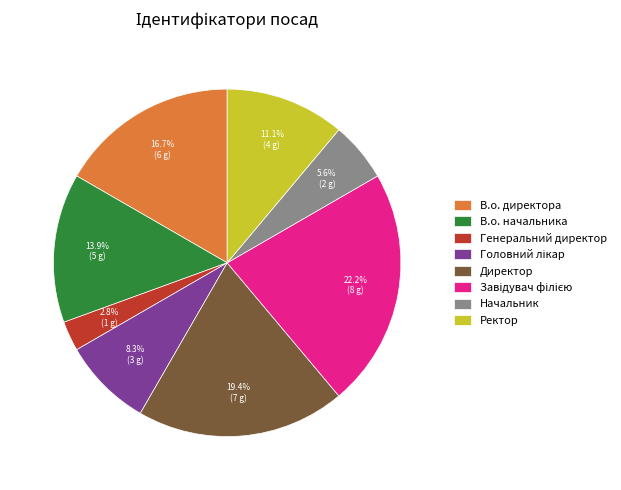

How many segments does this pie chart have?

8